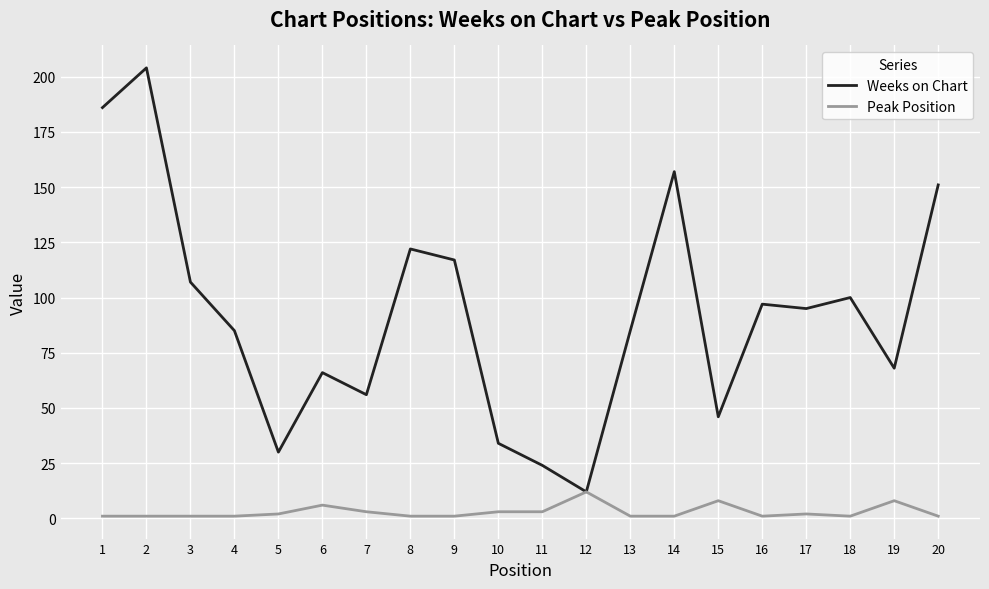

List the series in order of their peak value, lowest first.

Peak Position, Weeks on Chart